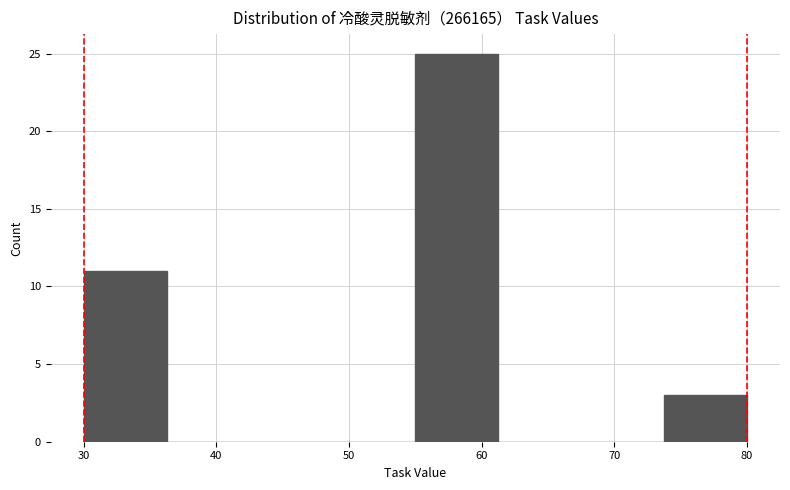

Which range on the x-axis has the tallest bar?

55 to 61